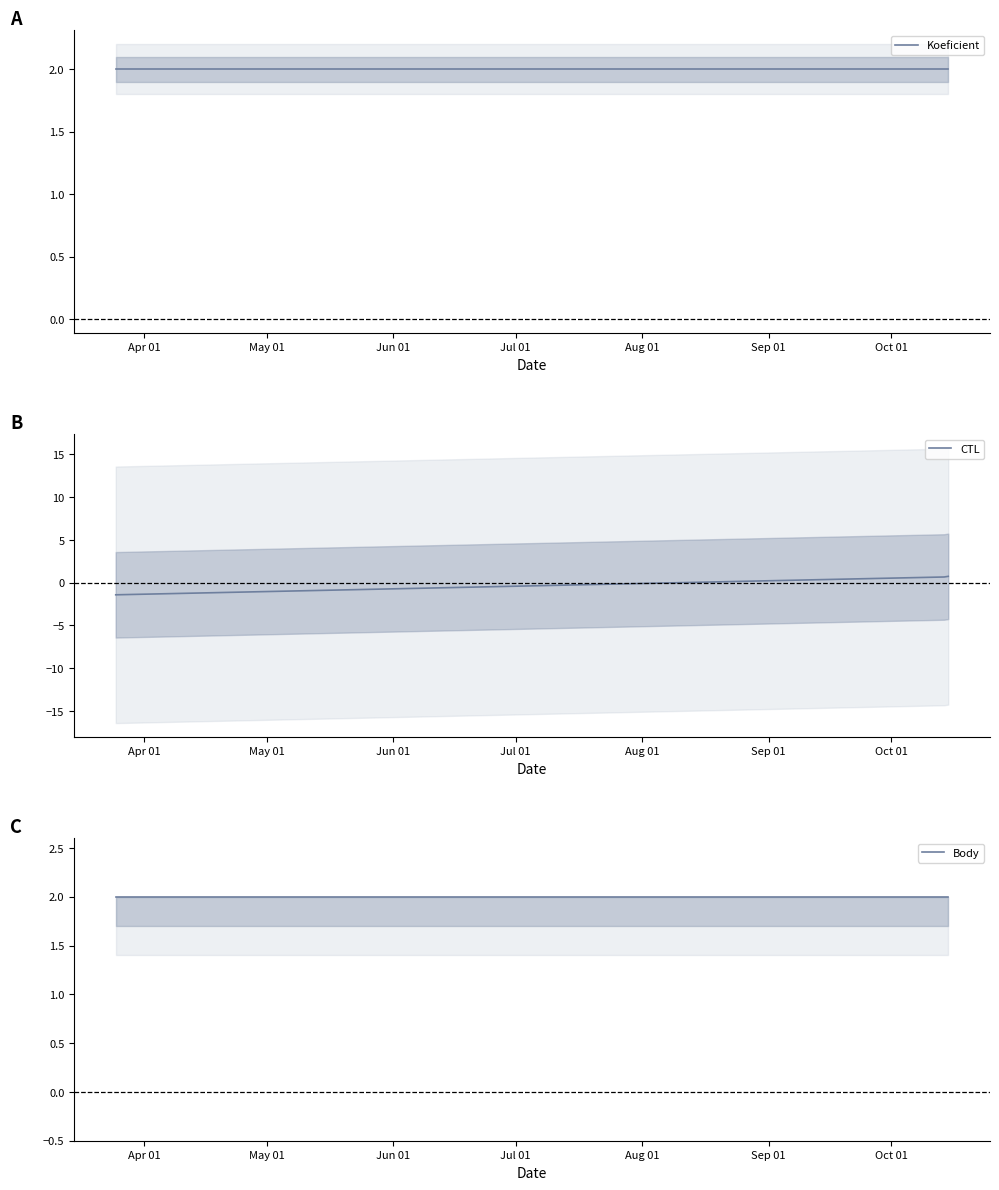

What is the lowest value of the CTL series?

-1.4